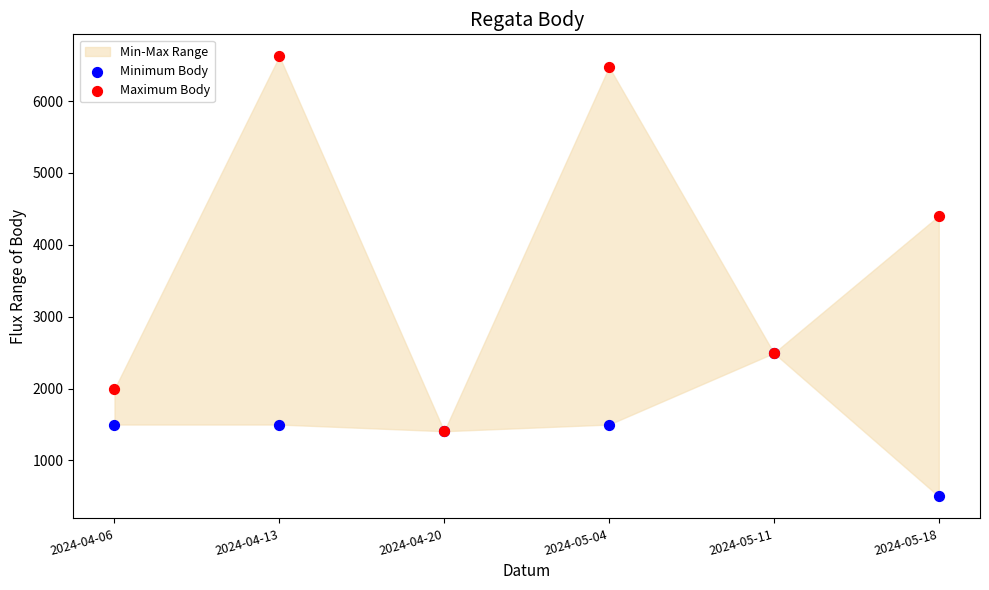

In the Maximum Body series, what Y value is closest to 4015?

4404